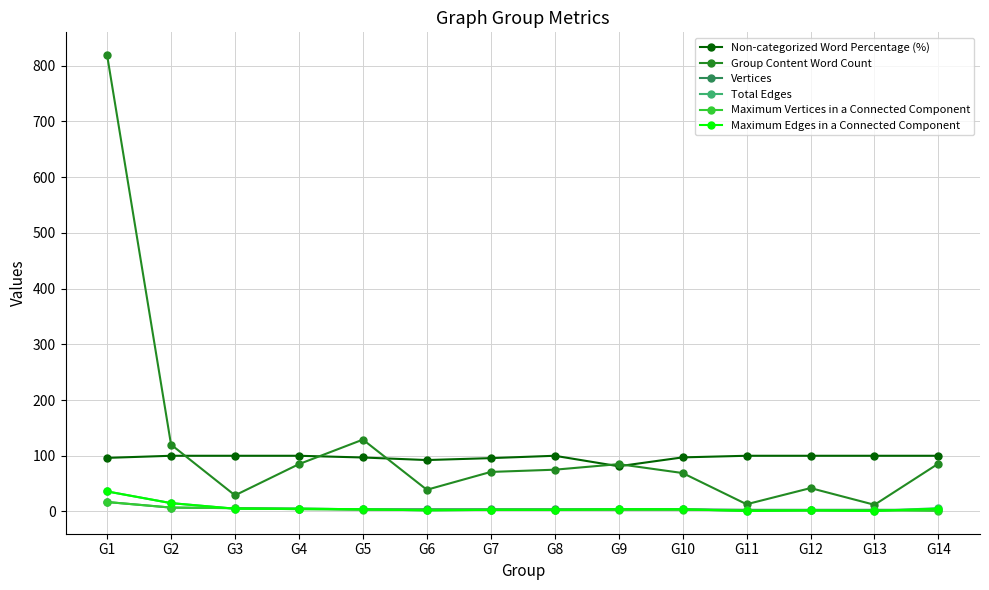

At which category does the chart reach its peak across all series?

G1